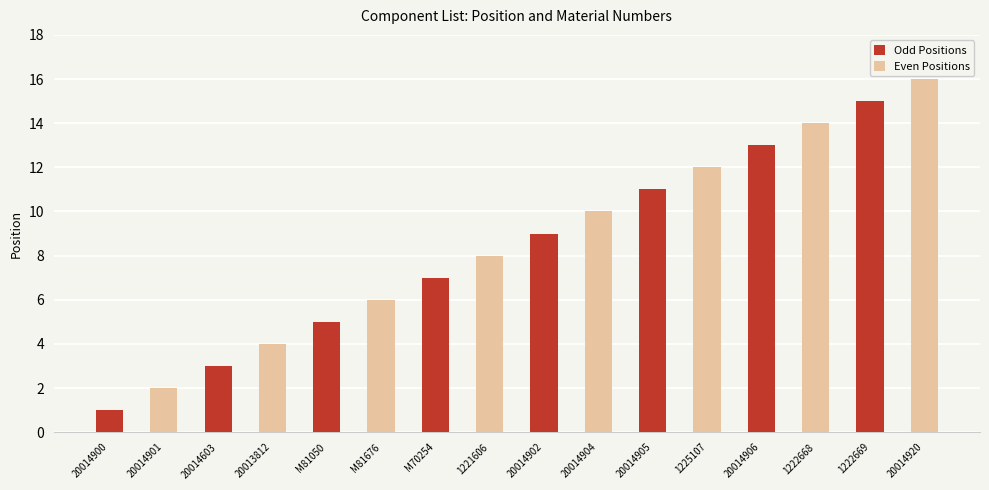

What position from the right is 1221606?

9